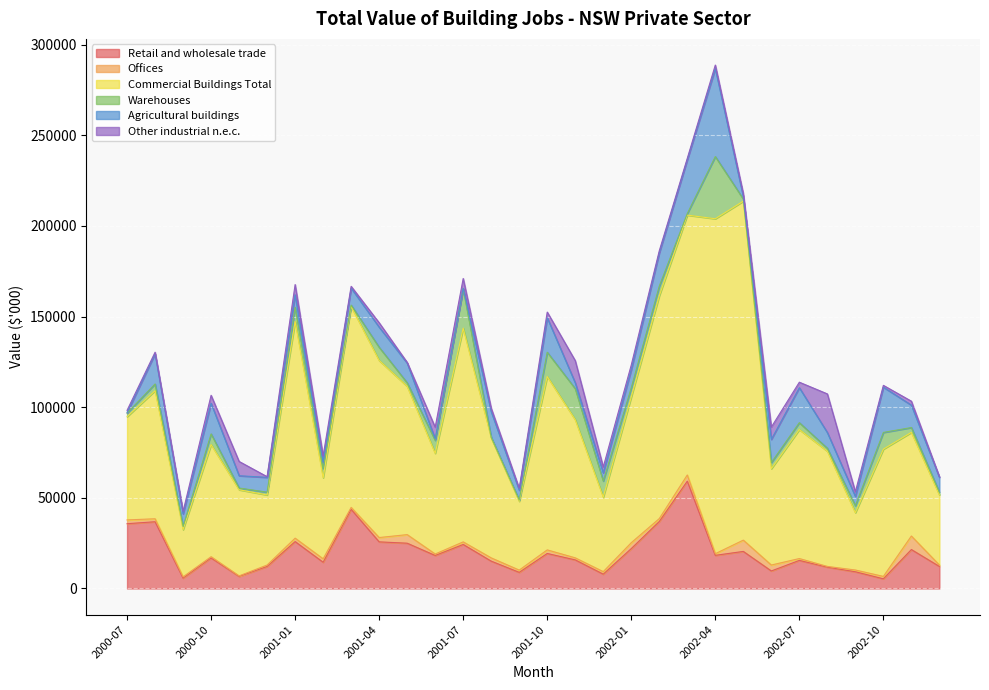

True or false: Commercial Buildings Total and Offices intersect in this chart.

False